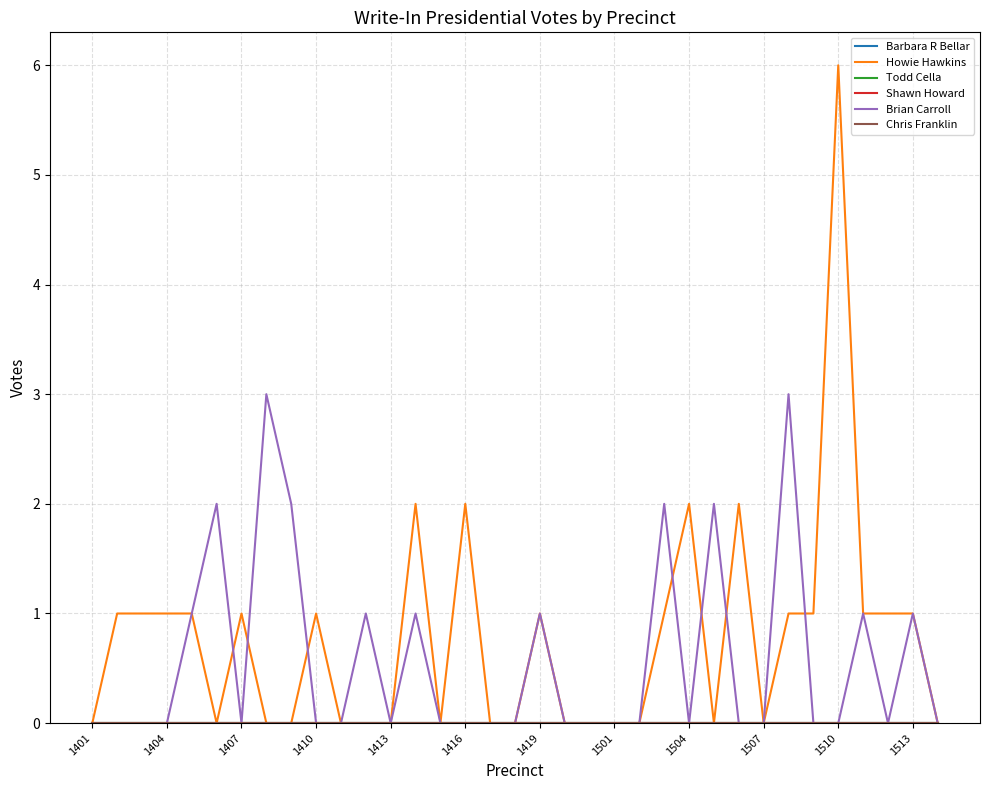

Which series has the largest range (max minus min)?

Howie Hawkins